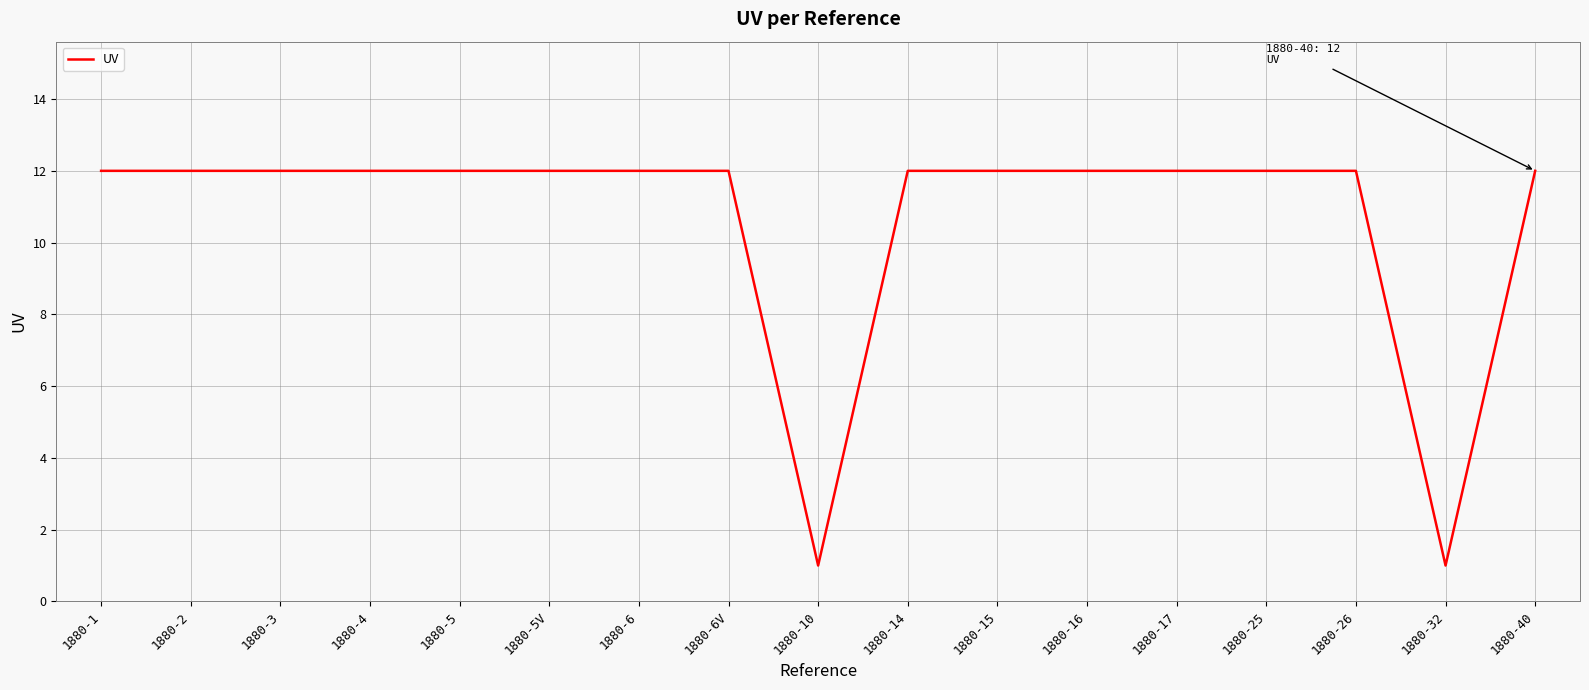

What is the greatest value displayed?

12